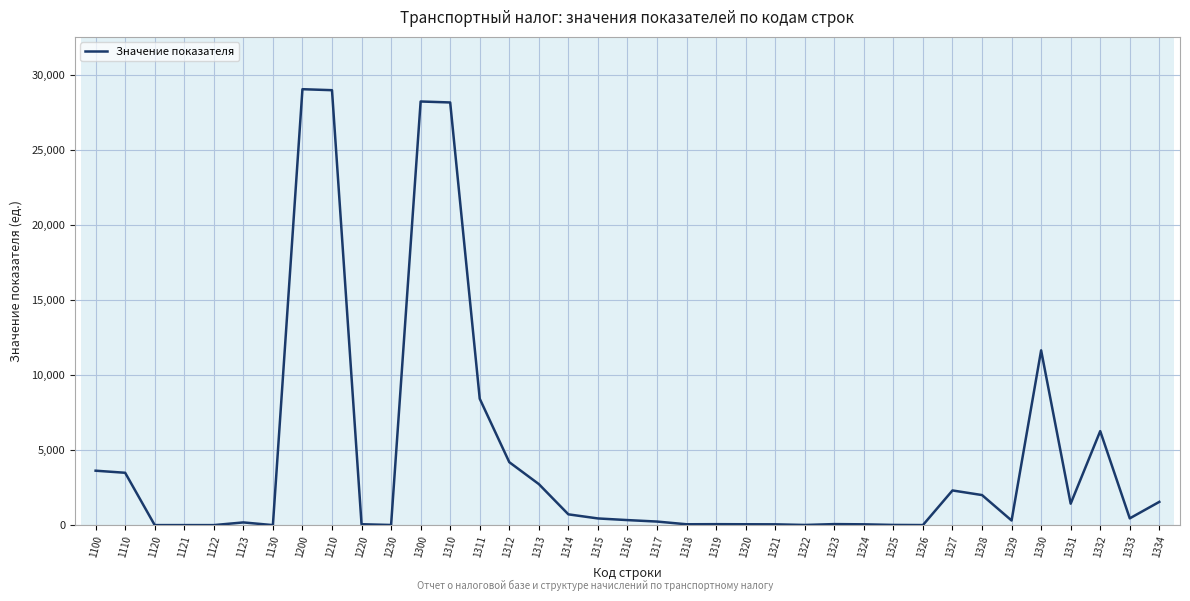

The value at 1310 is 43984. True or false?

False